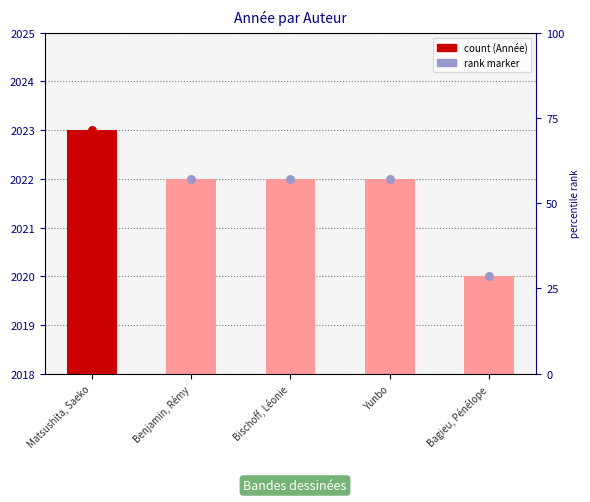

What is the ratio of the value at Benjamin, Rémy to the value at Bischoff, Léonie?

1.0